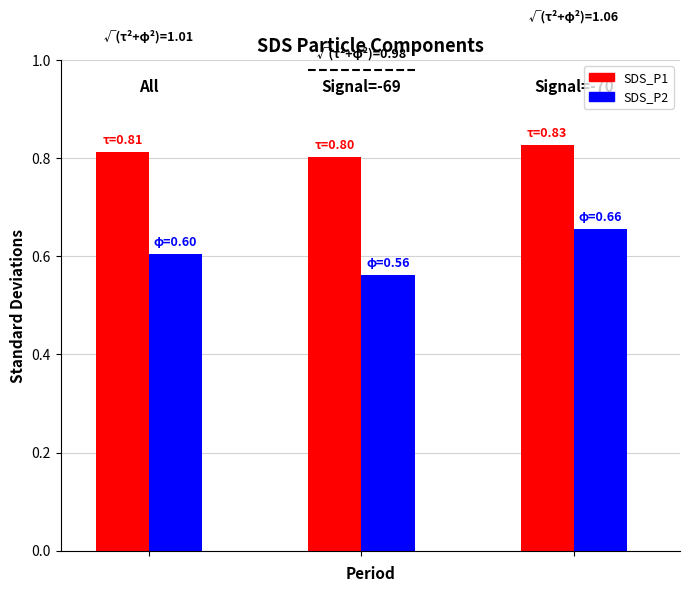

Rank the series by their average value, from highest to lowest.

SDS_P1, SDS_P2